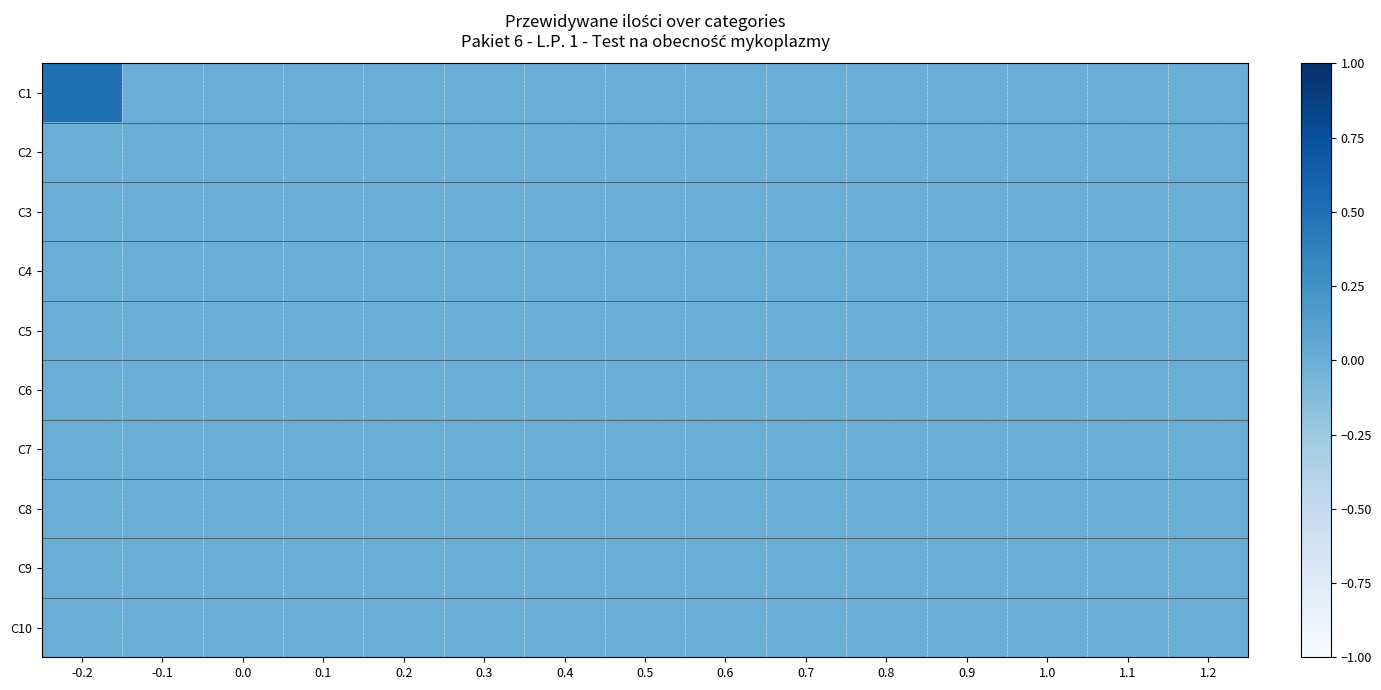

At how many categories does at least one series exceed 0?

1